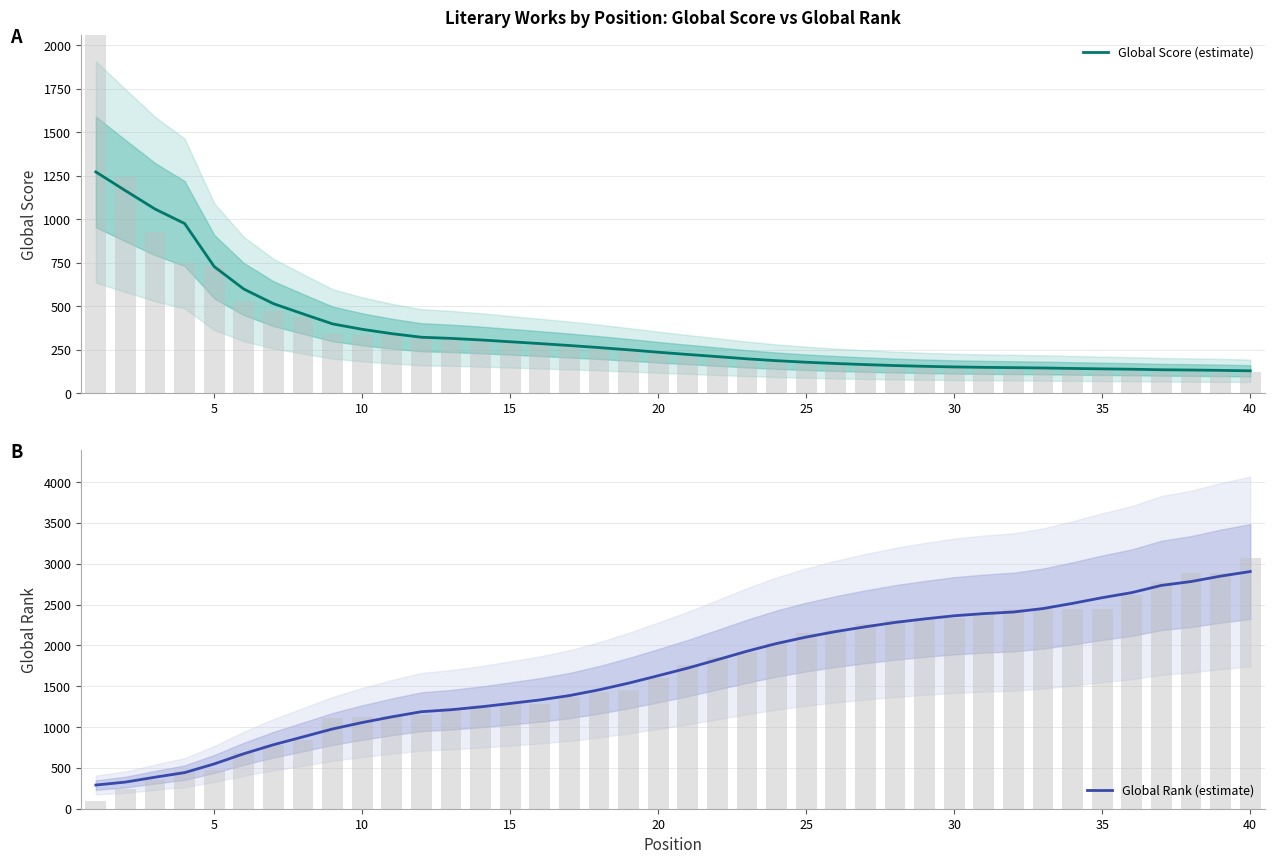

What is the difference between the maximum and minimum values in the Global Score (estimate) series?

1143.5